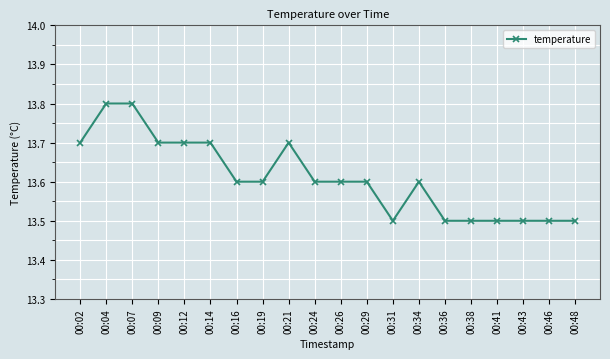

Approximately how many times larger is the value at 00:38 compared to 00:48?

1.0